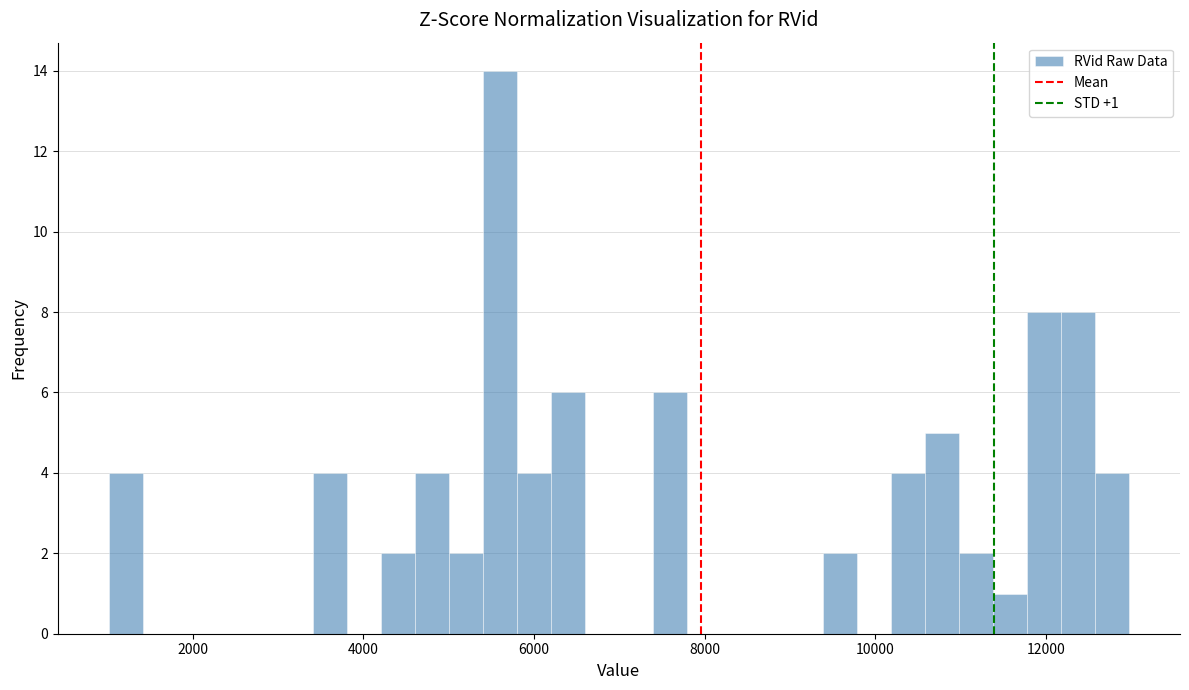

Read against the x-axis, roughly where is the centre of the tallest bar?

5600